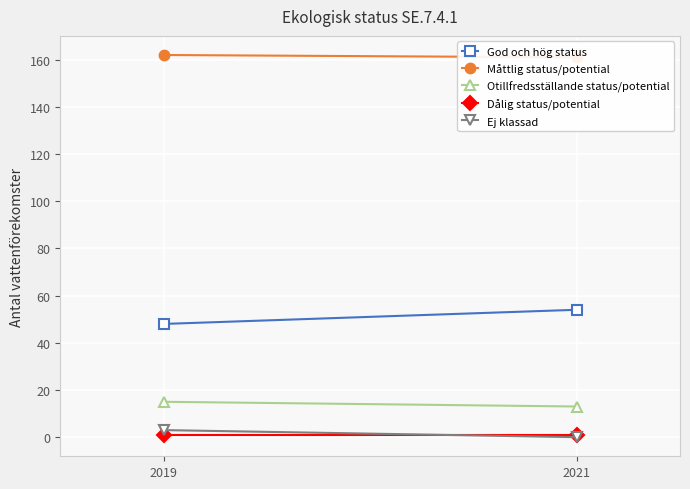

What is the average value of the Måttlig status/potential series?

162